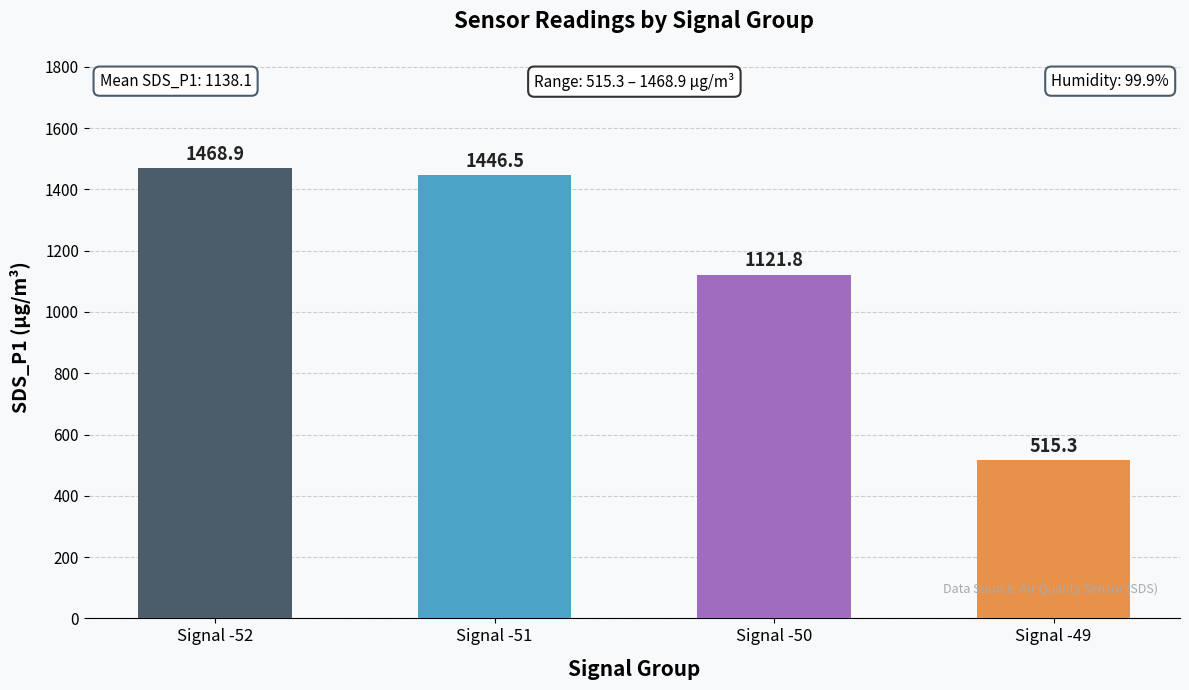

Rank the categories by value from lowest to highest.

Signal -49, Signal -50, Signal -51, Signal -52